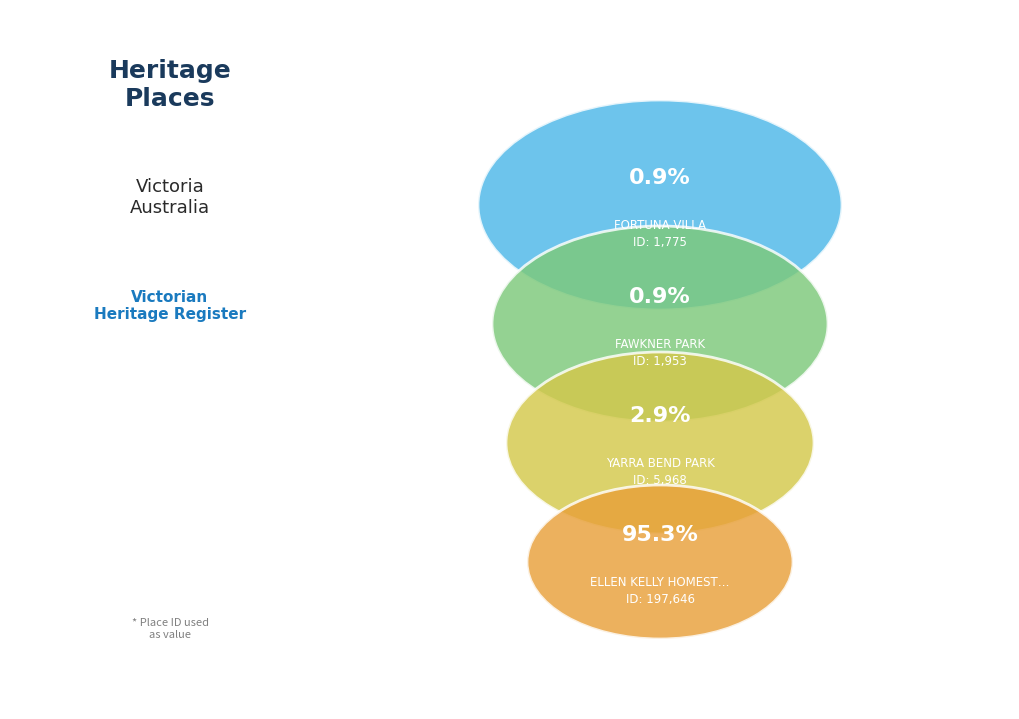

What percentage is the YARRA BEND PARK slice, to the nearest percent?

3%